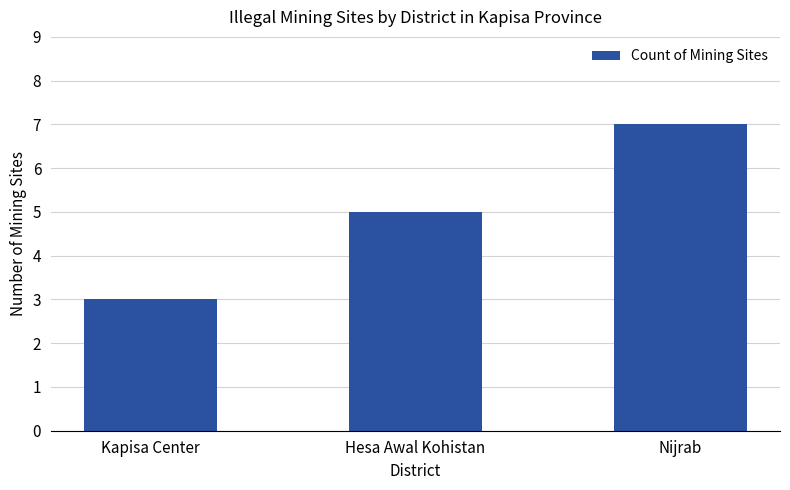

How many series are shown in this chart?

1